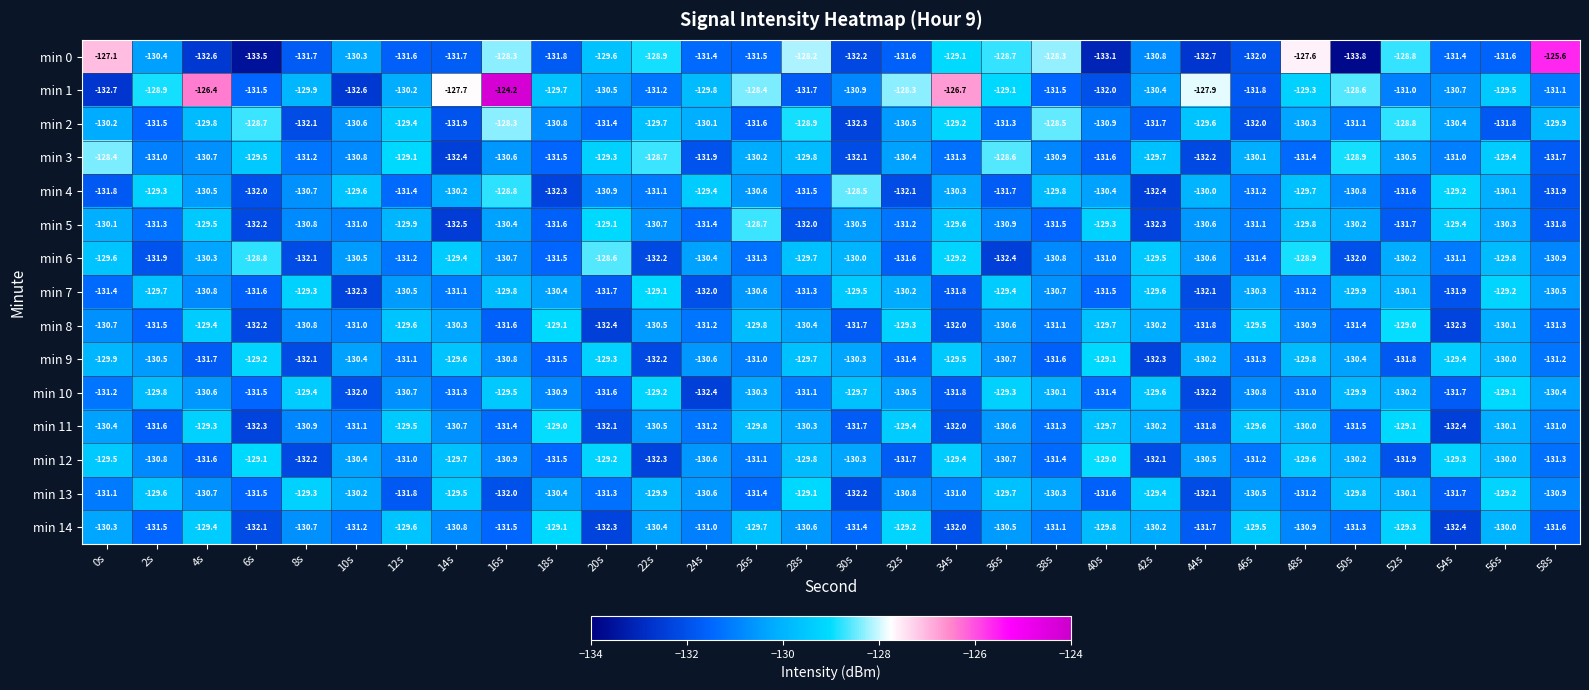

Rank the categories by min 10 value from lowest to highest.

24s, 44s, 10s, 34s, 54s, 20s, 6s, 40s, 14s, 0s, 28s, 48s, 18s, 46s, 12s, 4s, 32s, 58s, 26s, 52s, 38s, 50s, 2s, 30s, 42s, 16s, 8s, 36s, 22s, 56s